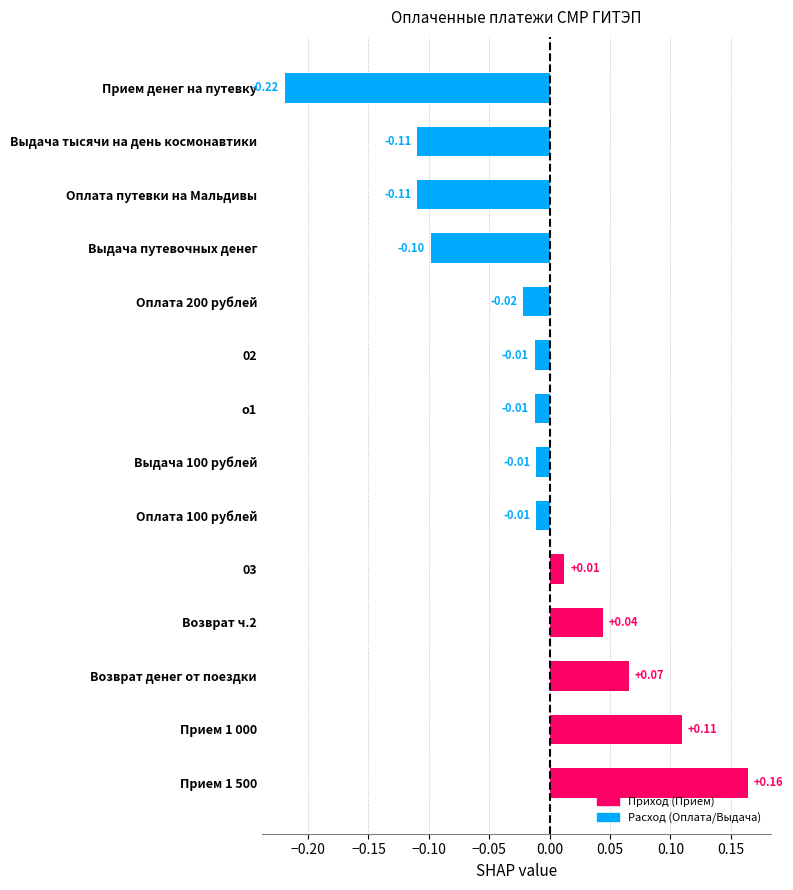

Which has a higher value, 03 or Оплата 100 рублей?

03